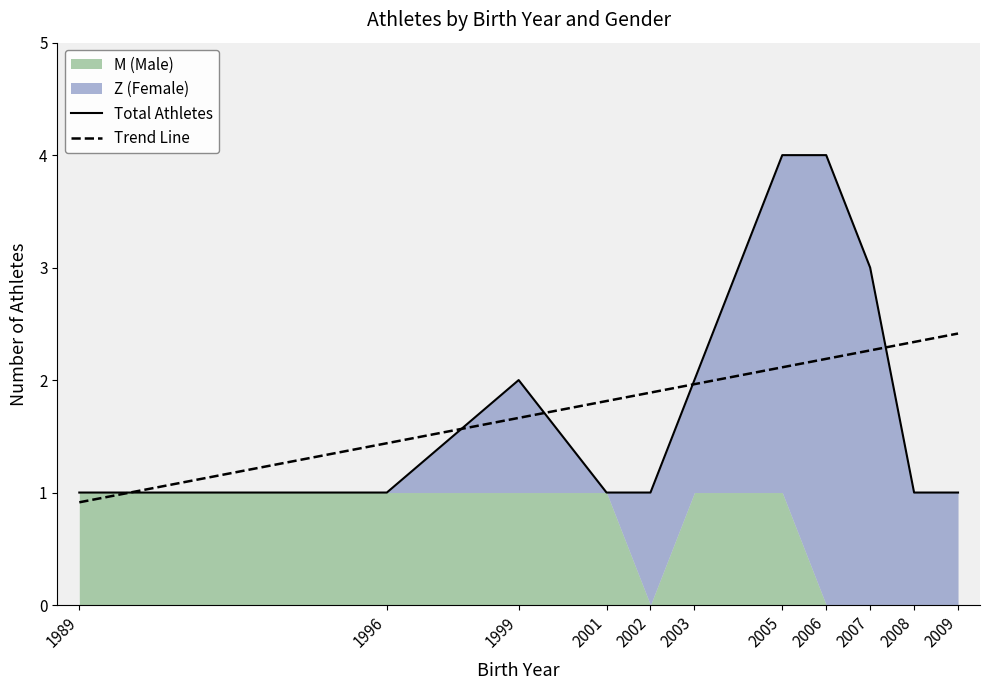

Reading left to right, what are all the values shown in this chart?

Total Athletes: 1.0	1.0	2.0	1.0	1.0	2.0	4.0	4.0	3.0	1.0	1.0
Trend Line: 0.9	1.4	1.7	1.8	1.9	2.0	2.1	2.2	2.3	2.3	2.4